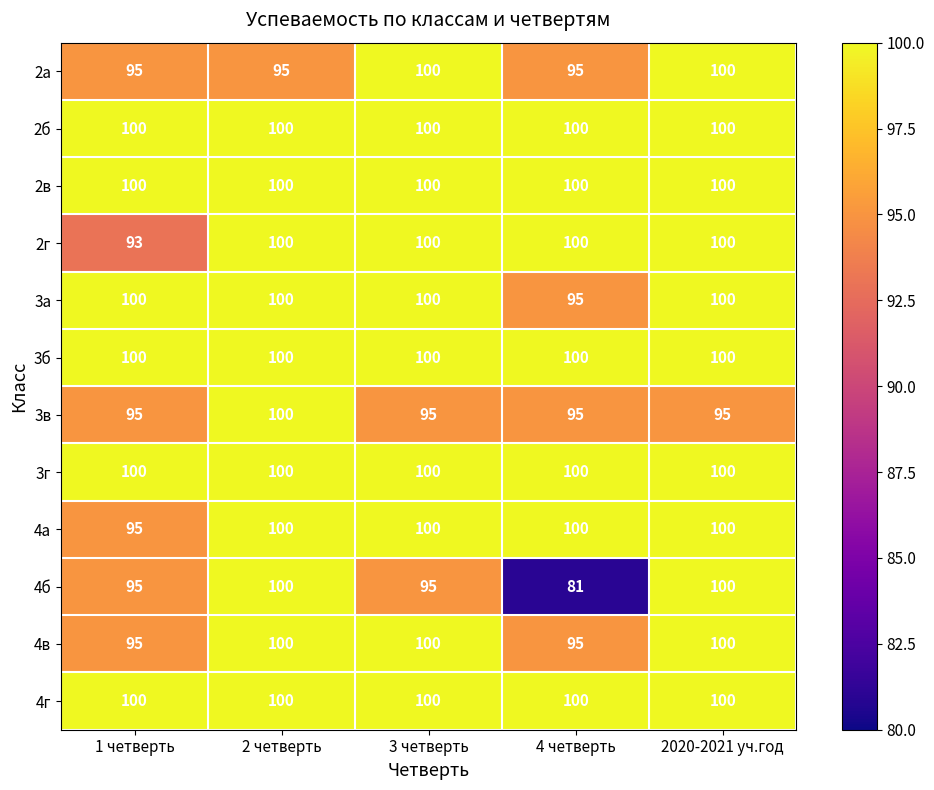

How many data points in 3а are less than 100?

1